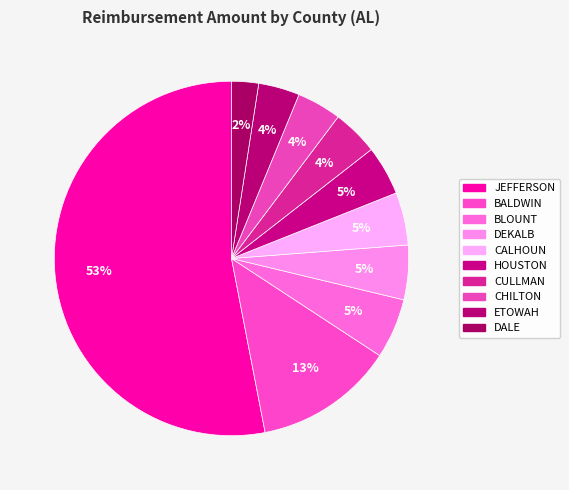

What is the smallest slice in the pie chart?

DALE